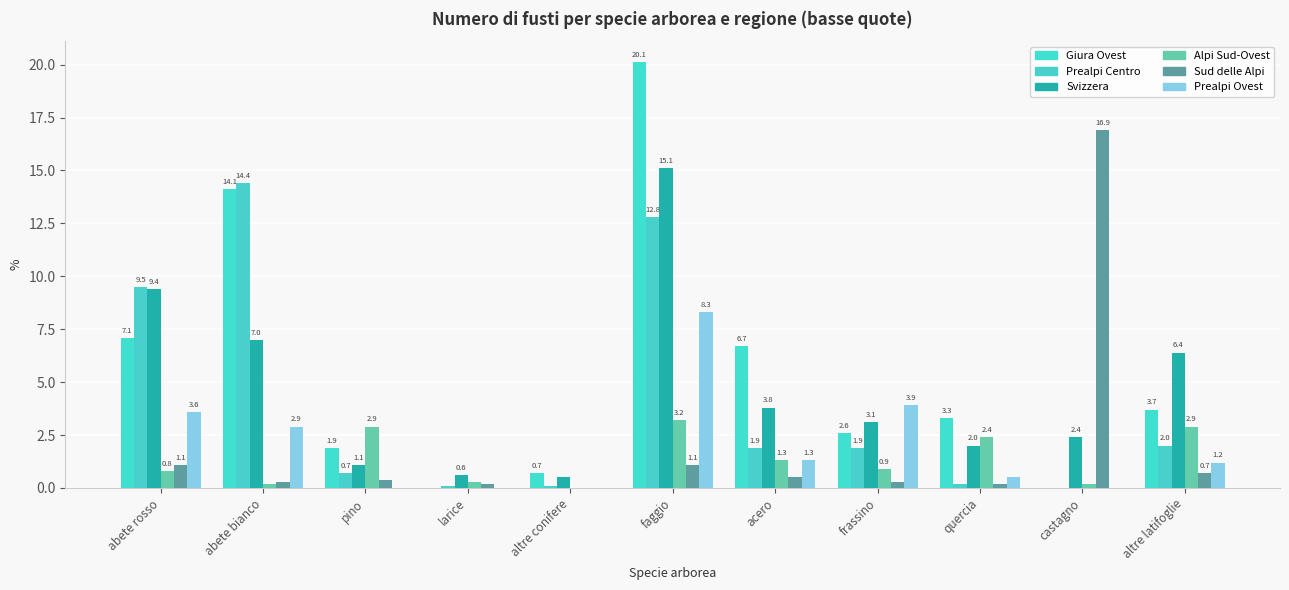

Reading left to right, transcribe all the data shown in this chart.

Giura Ovest: abete rosso=7.1	abete bianco=14.1	pino=1.9	larice=0.0	altre conifere=0.7	faggio=20.1	acero=6.7	frassino=2.6	quercia=3.3	castagno=0.0	altre latifoglie=3.7
Prealpi Centro: abete rosso=9.5	abete bianco=14.4	pino=0.7	larice=0.1	altre conifere=0.1	faggio=12.8	acero=1.9	frassino=1.9	quercia=0.2	castagno=0.0	altre latifoglie=2.0
Svizzera: abete rosso=9.4	abete bianco=7.0	pino=1.1	larice=0.6	altre conifere=0.5	faggio=15.1	acero=3.8	frassino=3.1	quercia=2.0	castagno=2.4	altre latifoglie=6.4
Alpi Sud-Ovest: abete rosso=0.8	abete bianco=0.2	pino=2.9	larice=0.3	altre conifere=0.0	faggio=3.2	acero=1.3	frassino=0.9	quercia=2.4	castagno=0.2	altre latifoglie=2.9
Sud delle Alpi: abete rosso=1.1	abete bianco=0.3	pino=0.4	larice=0.2	altre conifere=0.0	faggio=1.1	acero=0.5	frassino=0.3	quercia=0.2	castagno=16.9	altre latifoglie=0.7
Prealpi Ovest: abete rosso=3.6	abete bianco=2.9	pino=0.0	larice=0.0	altre conifere=0.0	faggio=8.3	acero=1.3	frassino=3.9	quercia=0.5	castagno=0.0	altre latifoglie=1.2